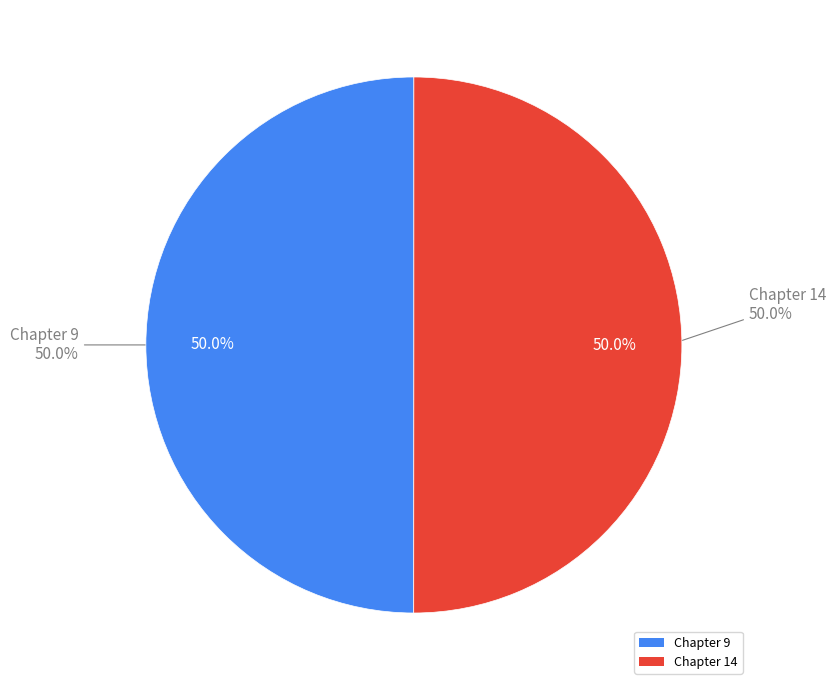

What portion of the pie excludes Chapter 9?

50.0%